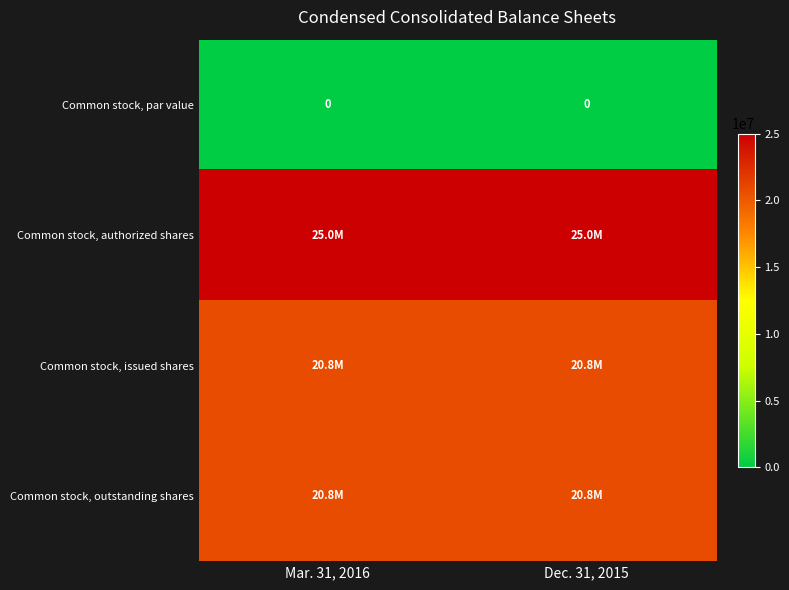

Where is Common stock, par value nearest to the value 0?

Mar. 31, 2016